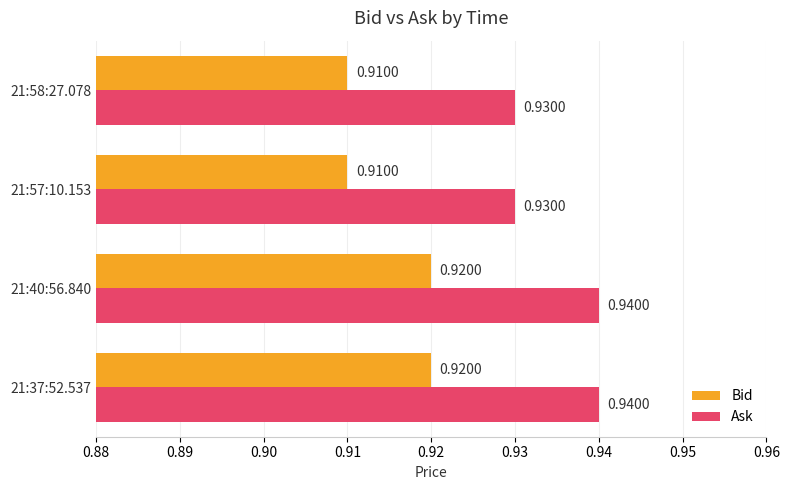

What are all the series names shown in the legend?

Bid, Ask